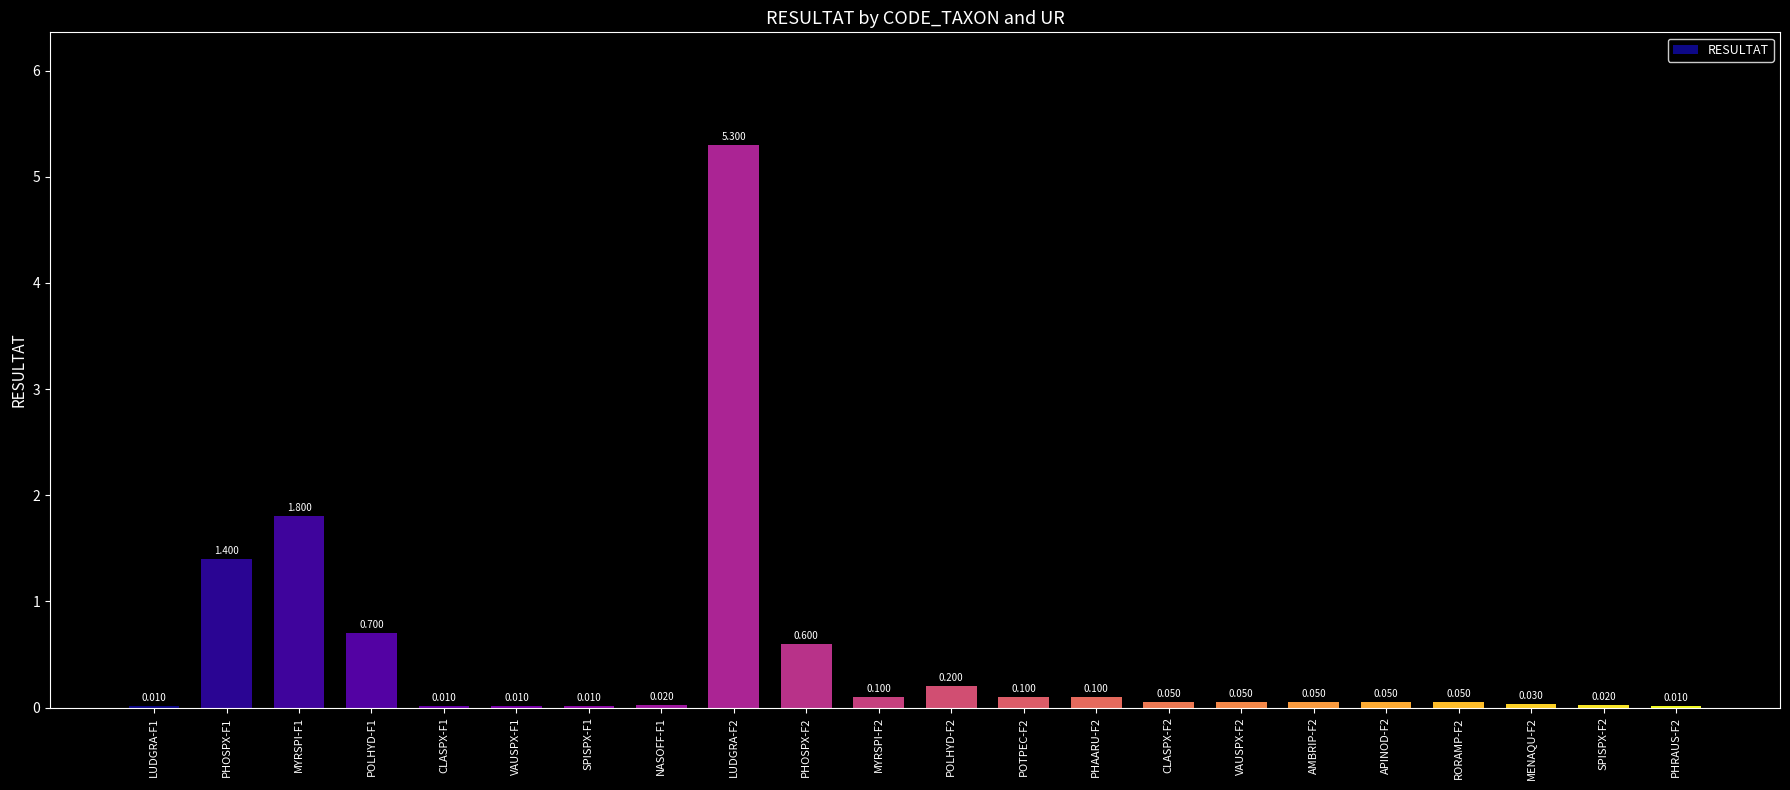

What is the label of the 16th bar from the left?

VAUSPX-F2